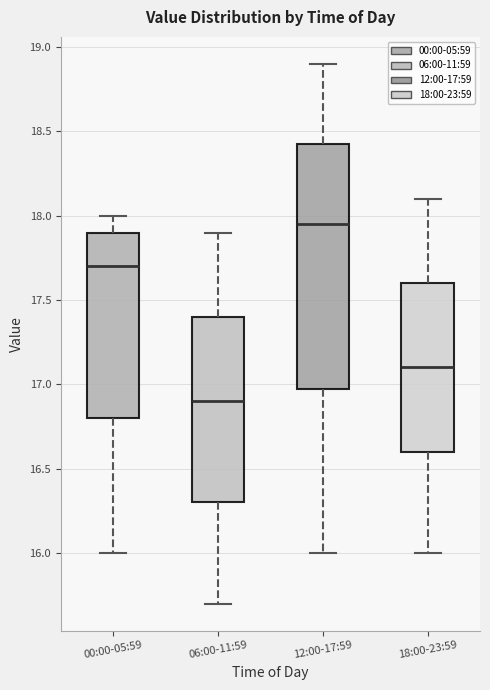

Comparing the boxes themselves (not the whiskers), which one is the tallest?

12:00-17:59